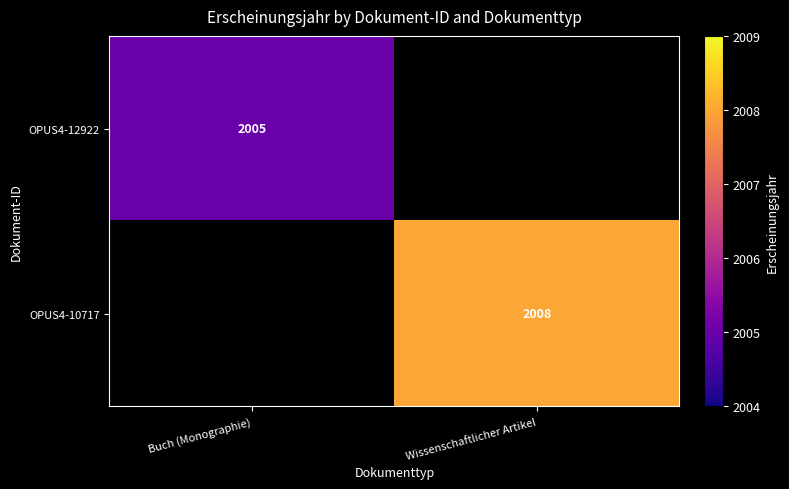

Which category has the highest value across all series?

Wissenschaftlicher Artikel